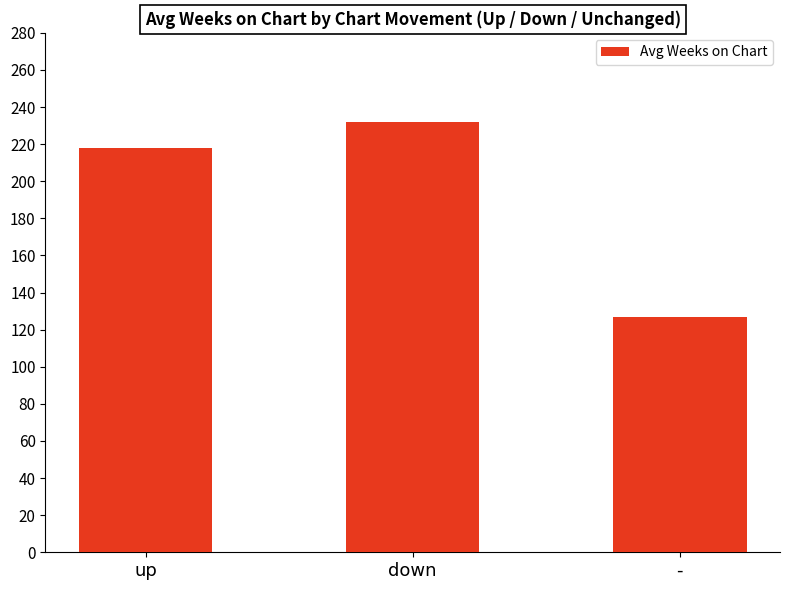

Rank the categories by value from highest to lowest.

down, up, -